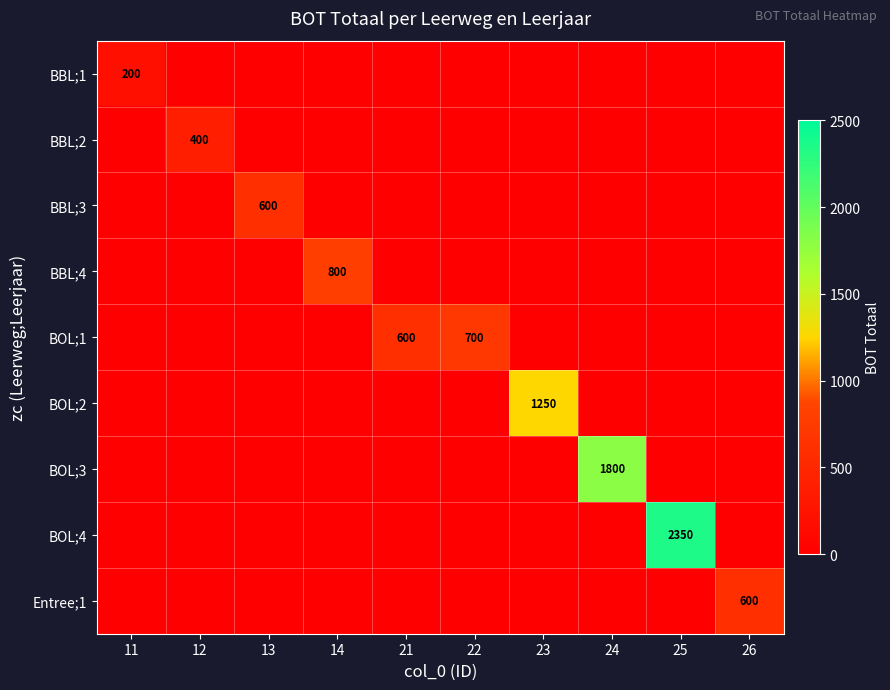

What is the total value across all series at 12?

400